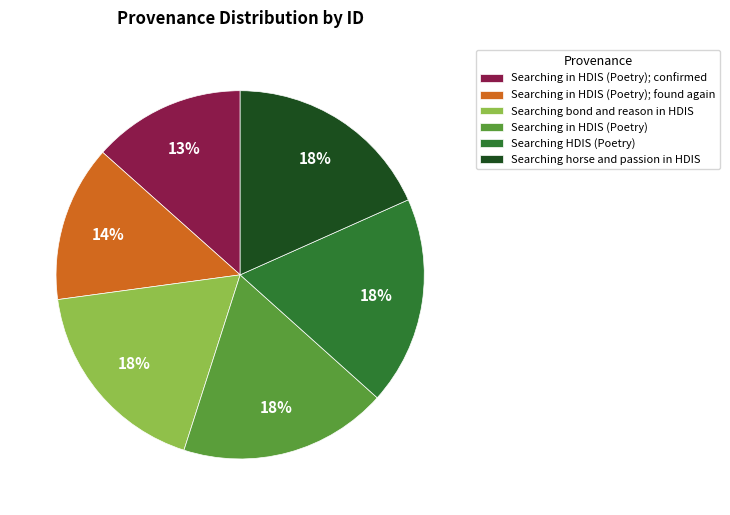

How many slices are in this pie chart?

6